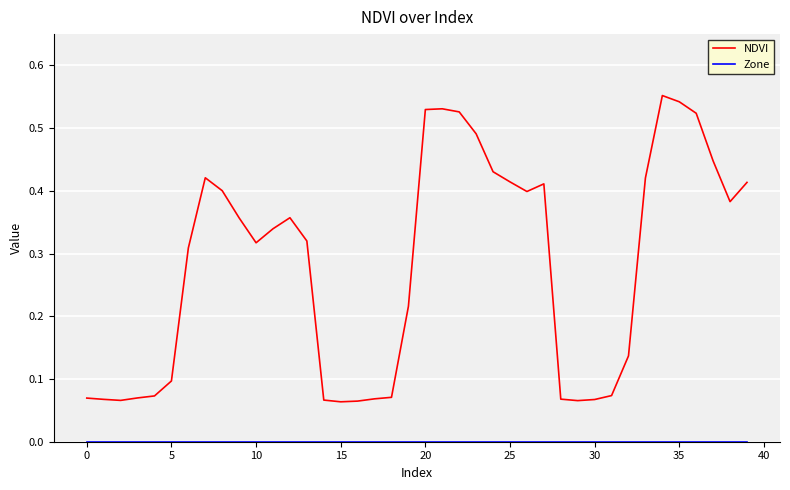

Which series has the largest range (max minus min)?

NDVI